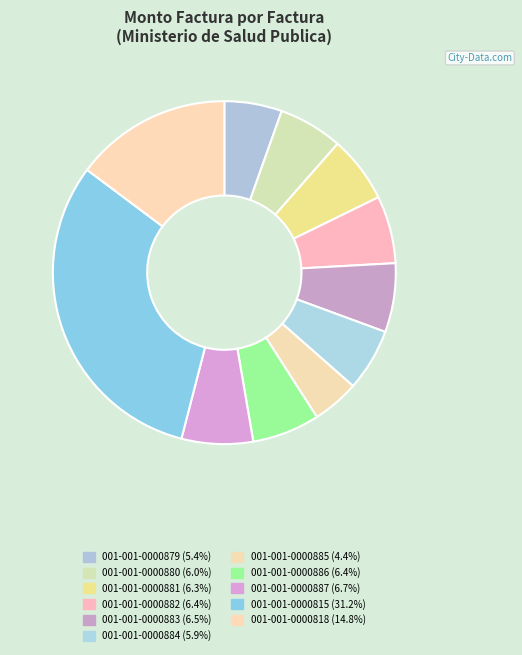

Count the number of slices in the pie.

11